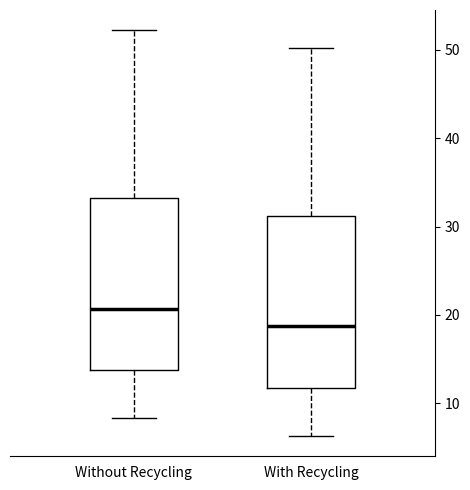

Reading left to right, transcribe this box plot: for each box, give where its median line is, the range the box spans, and where its two whiskers end, as read against the y-axis. The values are not printed on the chart, so give them approximately, as read against the axis.

Without Recycling: median 21, box 14 to 33, whiskers 8 to 52
With Recycling: median 19, box 12 to 31, whiskers 6 to 50